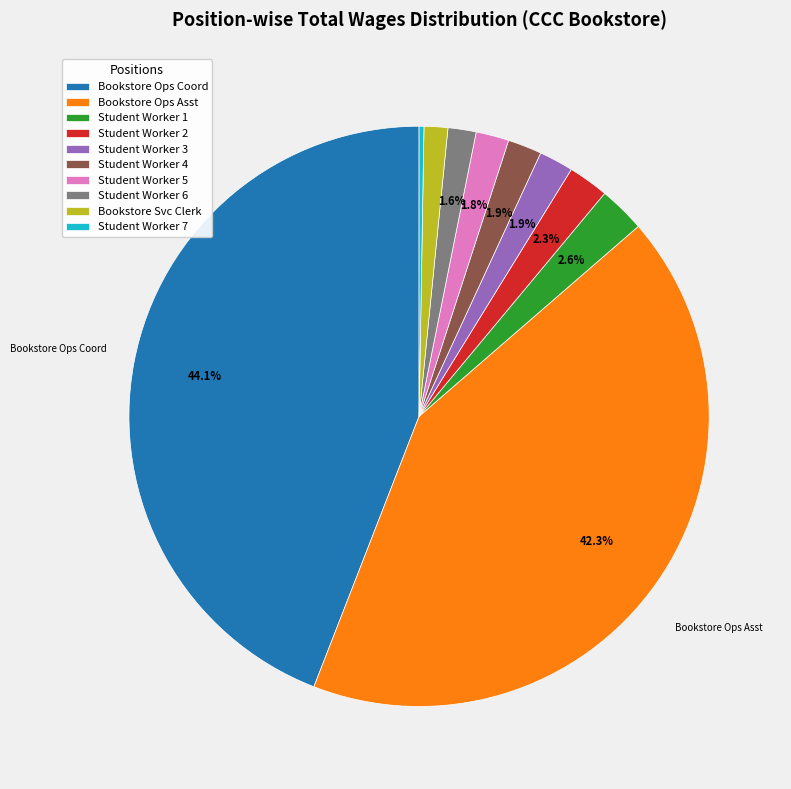

Combined, what portion of the pie is Bookstore Ops Coord and Student Worker 1?

46.7%